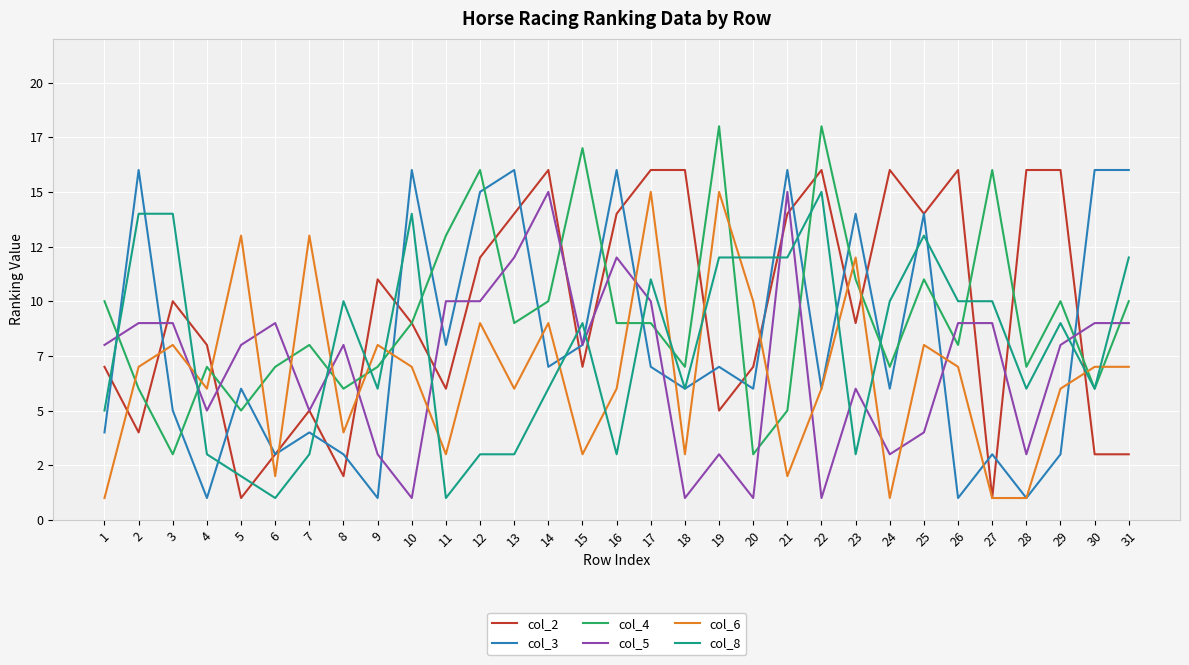

What is the average value of the col_3 series?

8